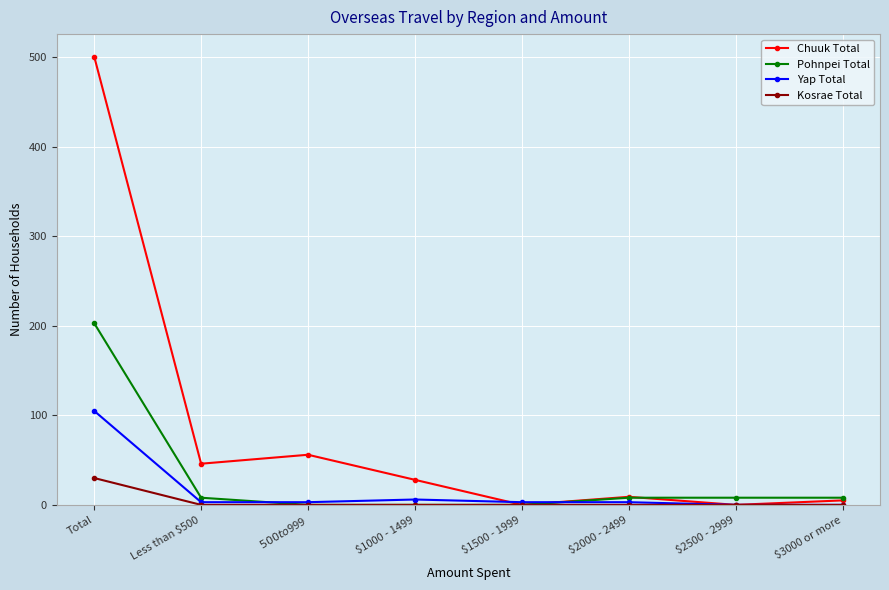

Reading left to right, what are all the values shown in this chart?

Chuuk Total: 501	46	56	28	0	9	0	5
Pohnpei Total: 203	8	0	0	0	8	8	8
Yap Total: 105	3	3	6	3	3	0	0
Kosrae Total: 30	0	0	0	0	0	0	0